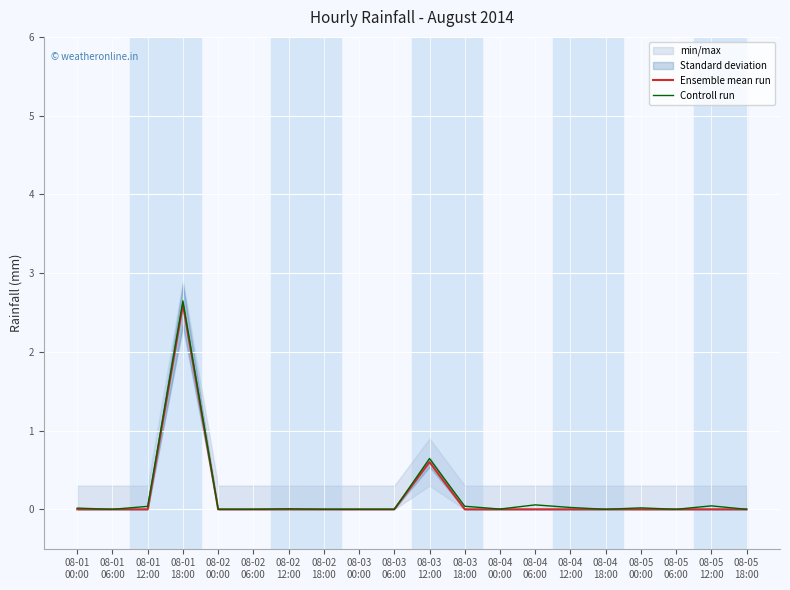

Reading right to left, transcribe all the data shown in this chart.

Ensemble mean run: 08-05
18:00=0.0	08-05
12:00=0.0	08-05
06:00=0.0	08-05
00:00=0.0	08-04
18:00=0.0	08-04
12:00=0.0	08-04
06:00=0.0	08-04
00:00=0.0	08-03
18:00=0.0	08-03
12:00=0.6	08-03
06:00=0.0	08-03
00:00=0.0	08-02
18:00=0.0	08-02
12:00=0.0	08-02
06:00=0.0	08-02
00:00=0.0	08-01
18:00=2.6	08-01
12:00=0.0	08-01
06:00=0.0	08-01
00:00=0.0
Controll run: 08-05
18:00=0.0	08-05
12:00=0.0	08-05
06:00=0.0	08-05
00:00=0.0	08-04
18:00=0.0	08-04
12:00=0.0	08-04
06:00=0.1	08-04
00:00=0.0	08-03
18:00=0.0	08-03
12:00=0.6	08-03
06:00=0.0	08-03
00:00=0.0	08-02
18:00=0.0	08-02
12:00=0.0	08-02
06:00=0.0	08-02
00:00=0.0	08-01
18:00=2.6	08-01
12:00=0.0	08-01
06:00=0.0	08-01
00:00=0.0